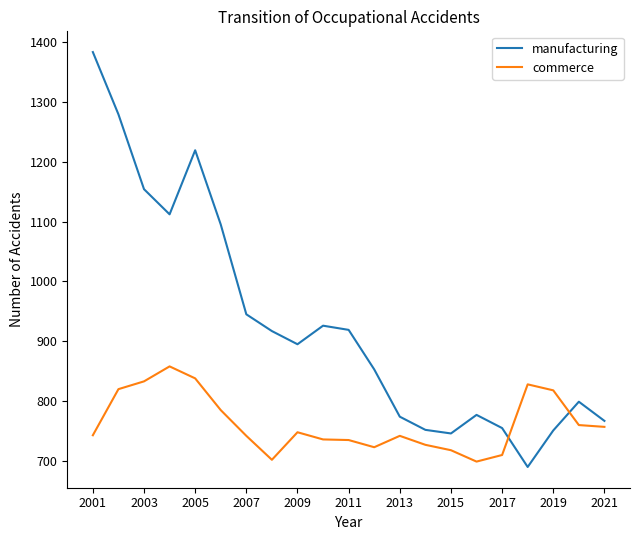

Is this an area chart (filled region under the line)?

No